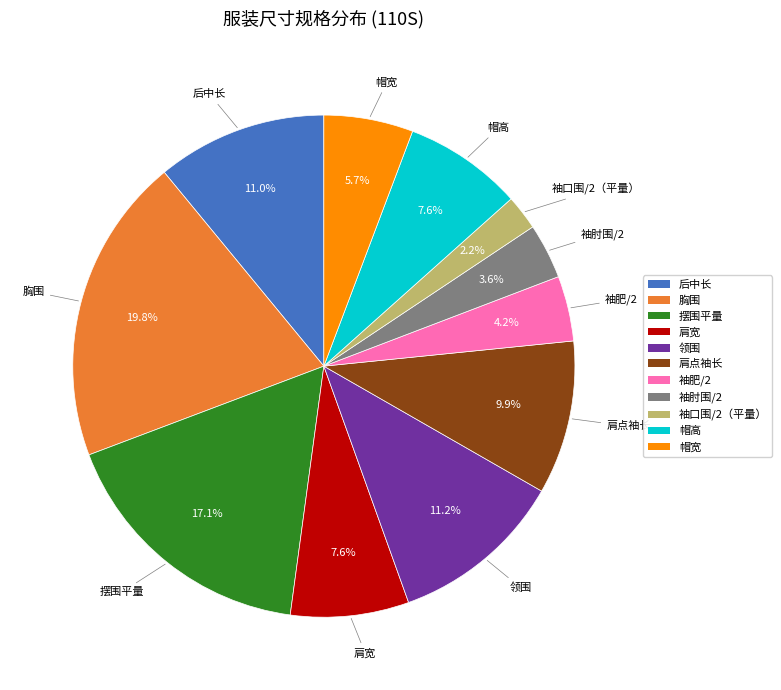

What is the largest slice in the pie chart?

胸围